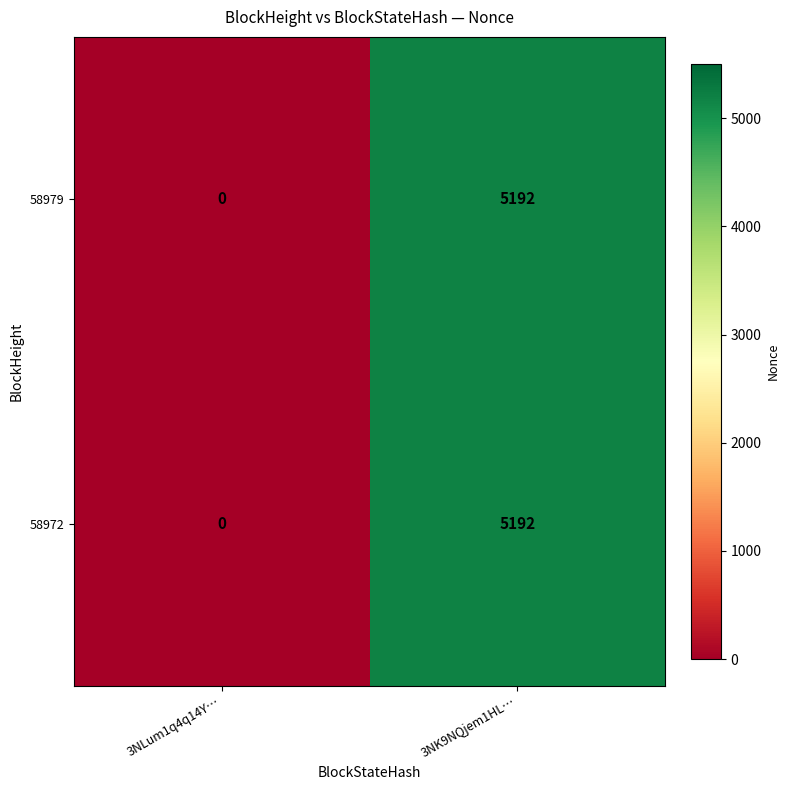

List the labels in order of 58972 value, largest first.

3NK9NQjem1HL…, 3NLum1q4q14Y…